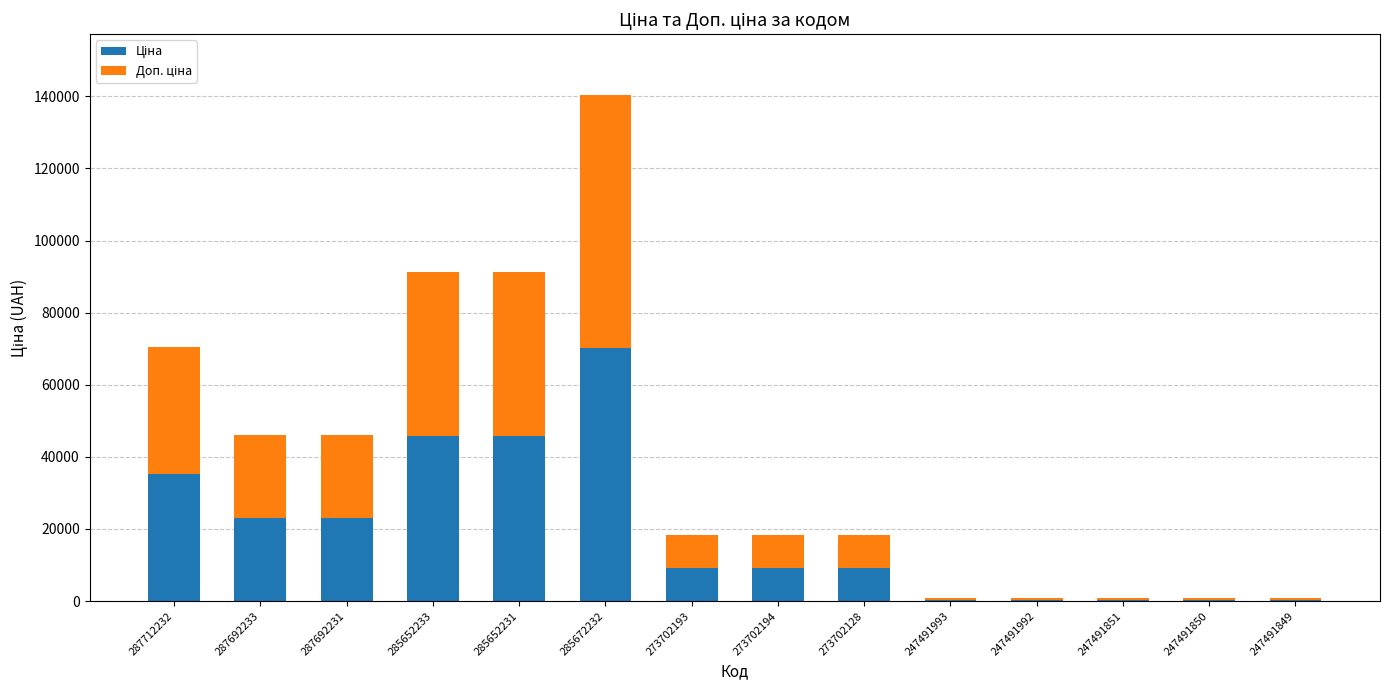

At which category is the sum across all series the highest?

285672232